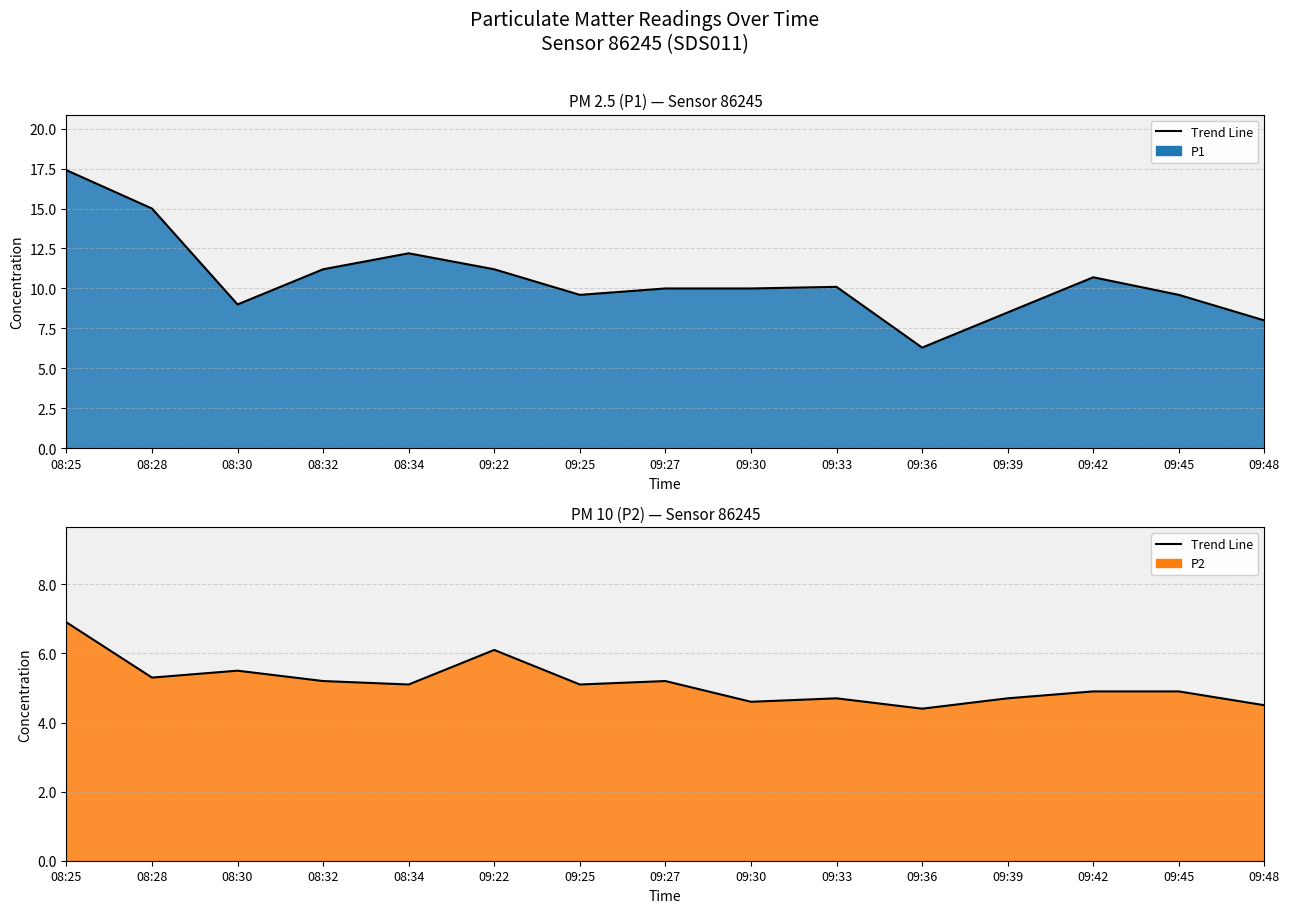

Where is the first local minimum?

08:28